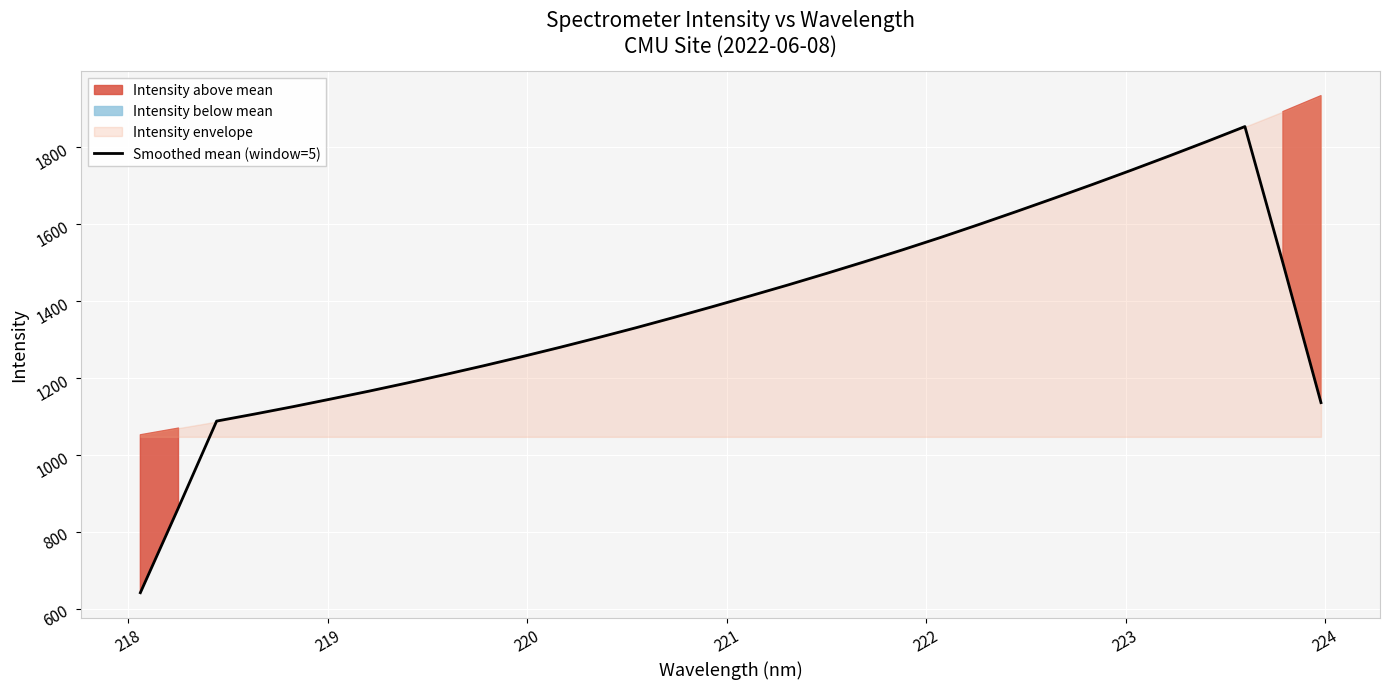

What is the difference between the second highest and second lowest values?

951.6